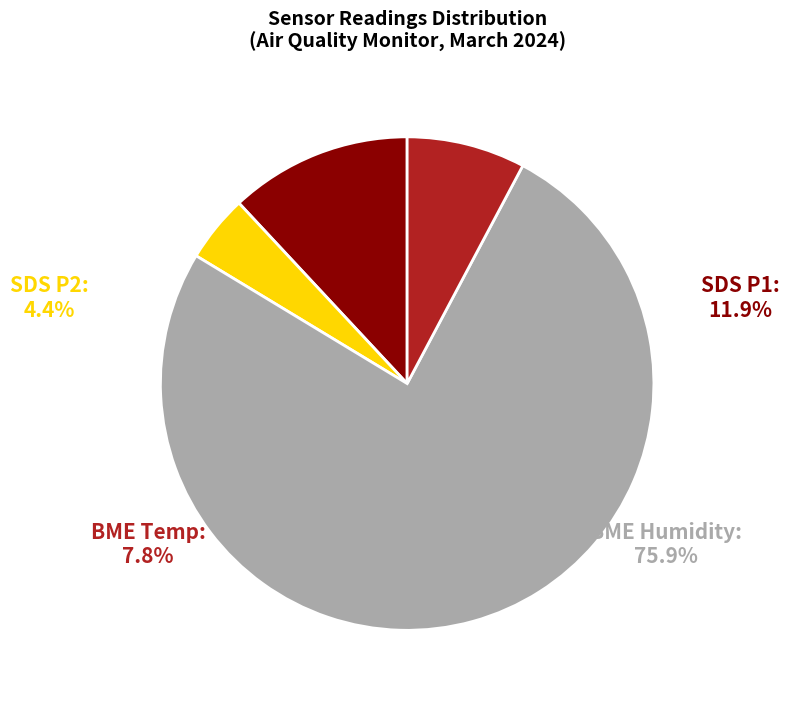

What is the largest slice in the pie chart?

BME280_humidity (mean)